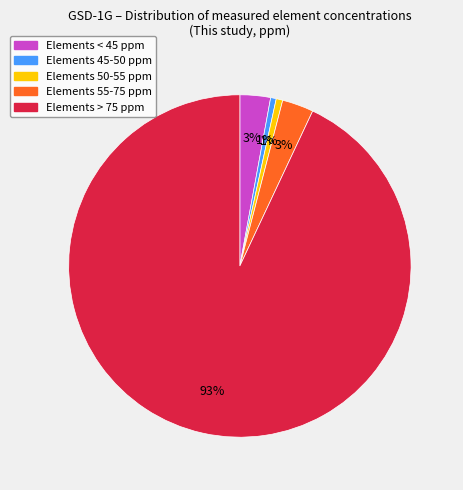

Is there a majority slice in this chart?

Yes